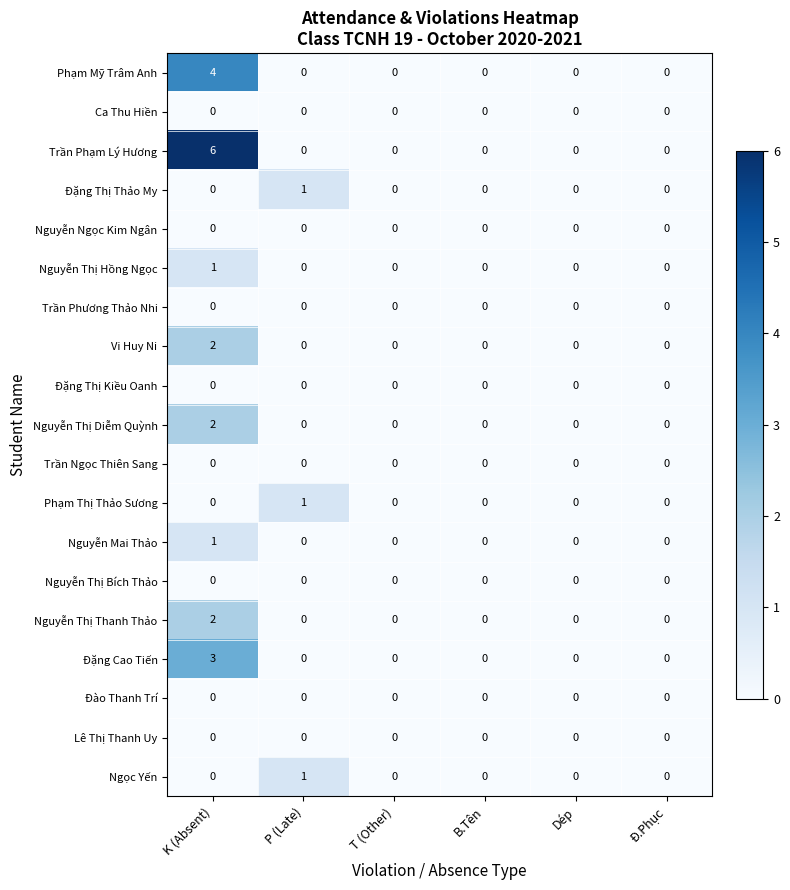

The value of Đặng Cao Tiến at Dép is -2. True or false?

False